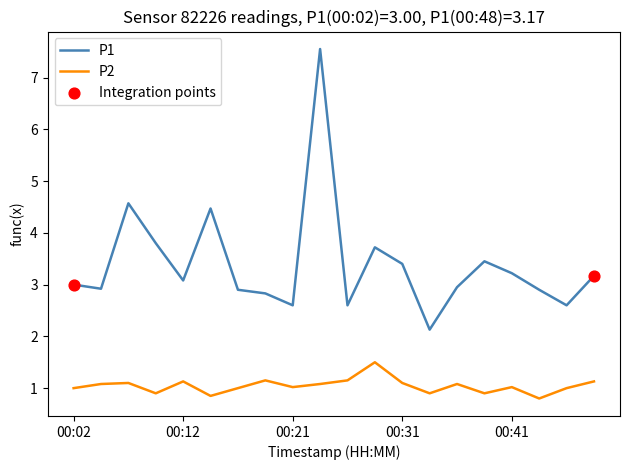

Which series has the largest range (max minus min)?

P1